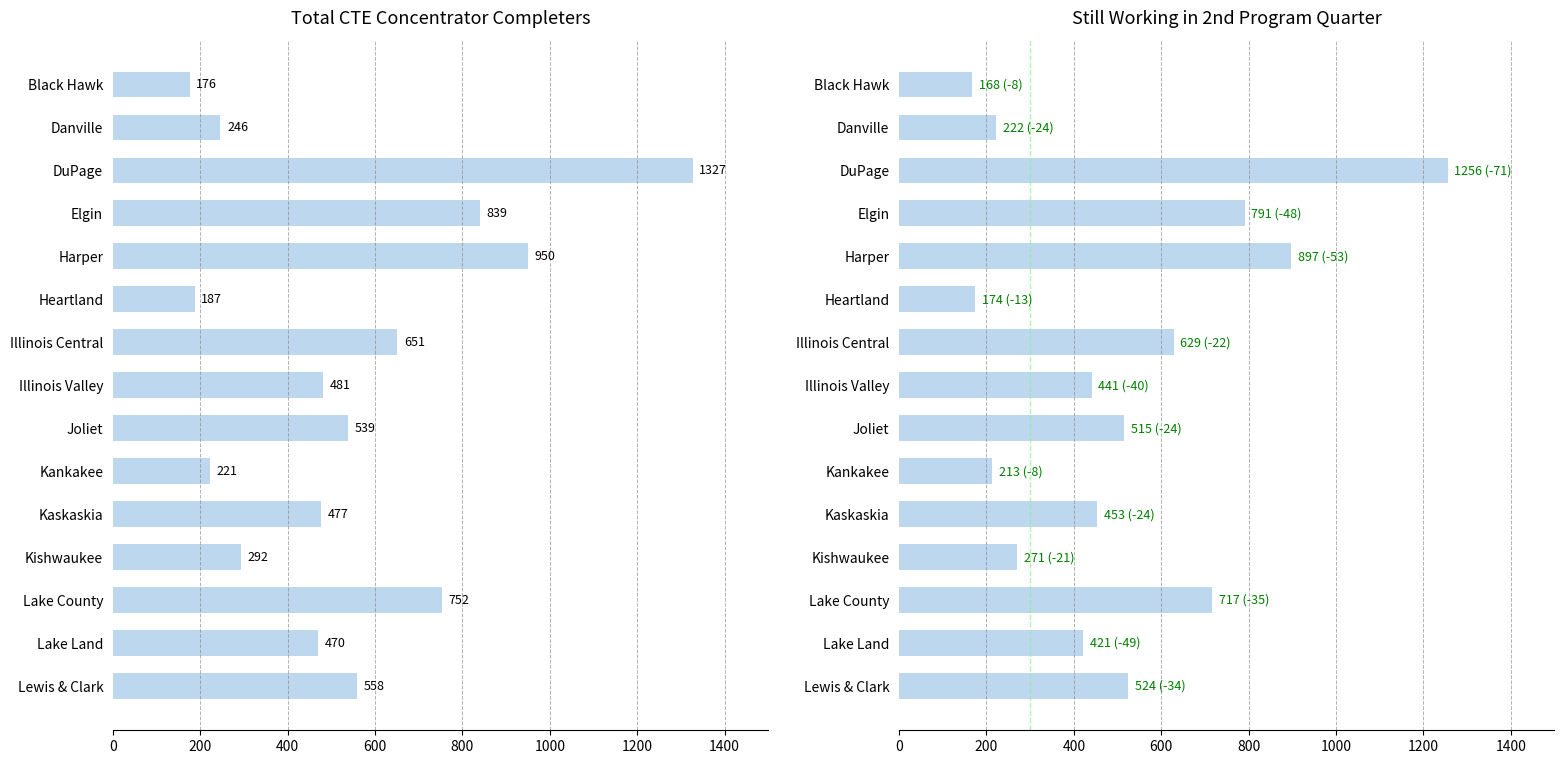

List the series in order of their peak value, lowest first.

Still Working, Total Completers